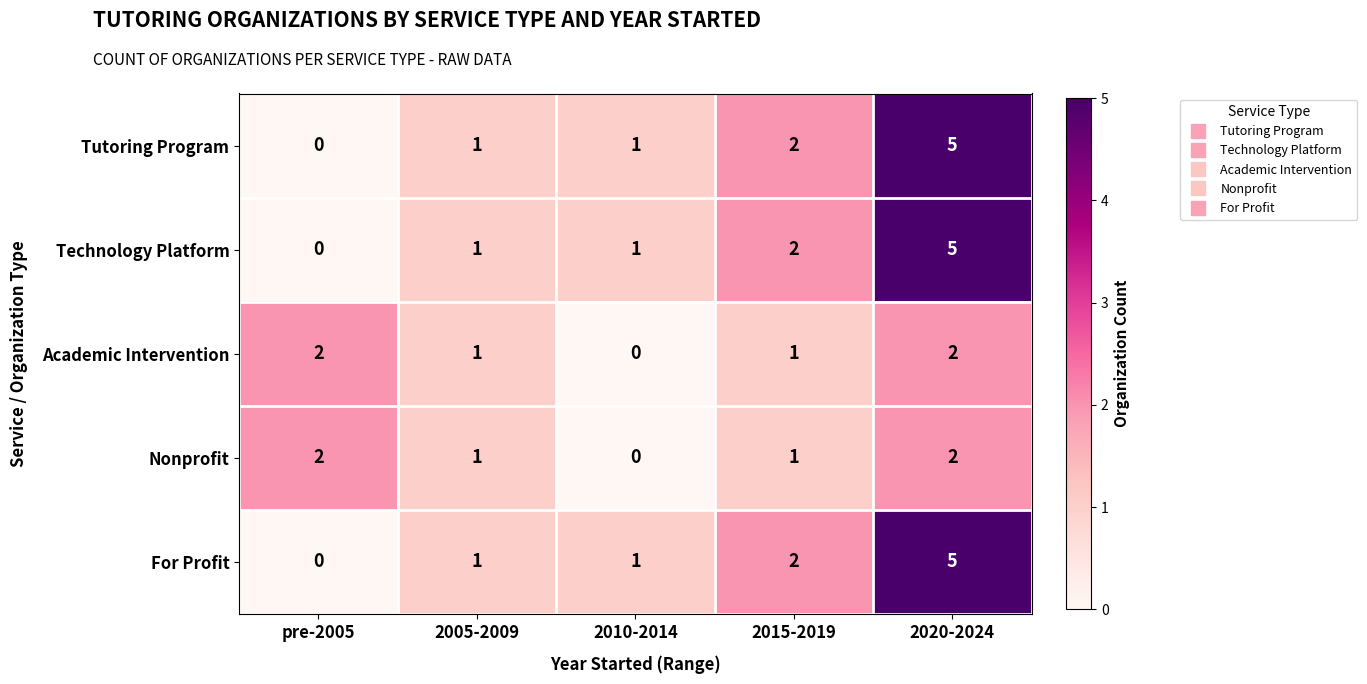

Reading left to right, transcribe all the data shown in this chart.

Tutoring Program: pre-2005=0	2005-2009=1	2010-2014=1	2015-2019=2	2020-2024=5
Technology Platform: pre-2005=0	2005-2009=1	2010-2014=1	2015-2019=2	2020-2024=5
Academic Intervention: pre-2005=2	2005-2009=1	2010-2014=0	2015-2019=1	2020-2024=2
Nonprofit: pre-2005=2	2005-2009=1	2010-2014=0	2015-2019=1	2020-2024=2
For Profit: pre-2005=0	2005-2009=1	2010-2014=1	2015-2019=2	2020-2024=5